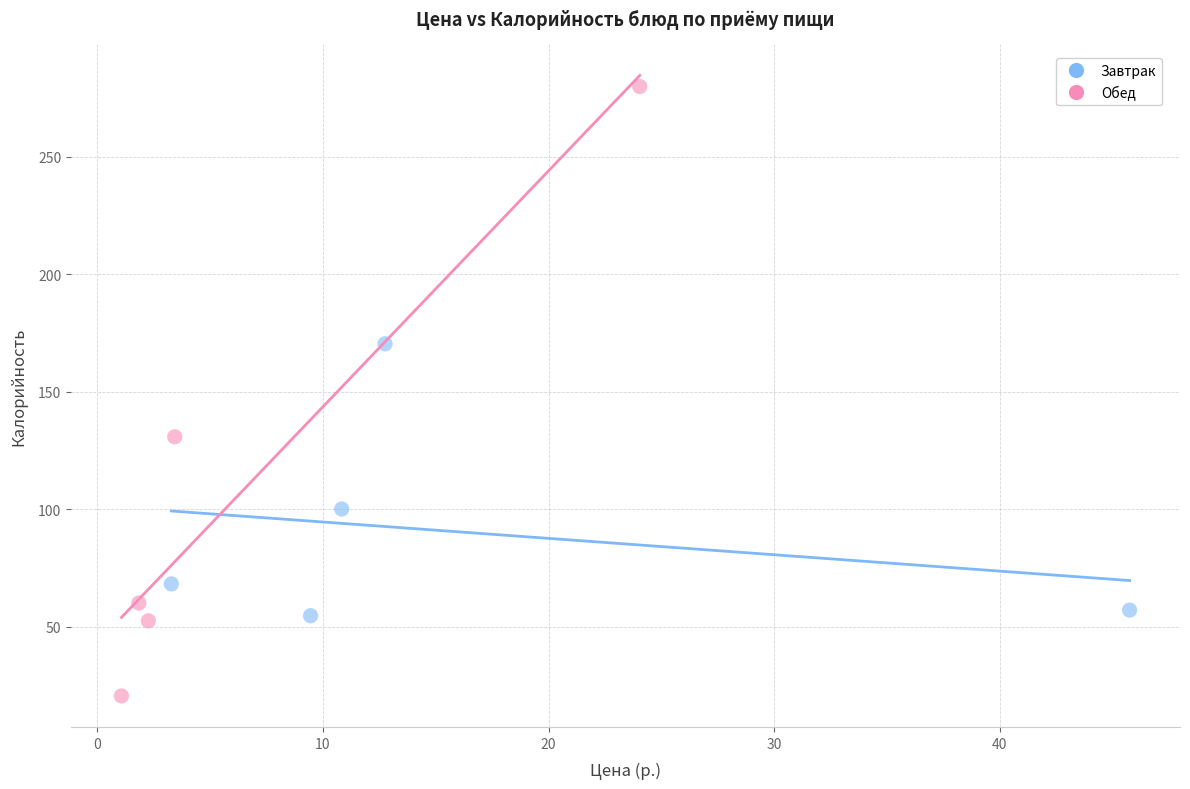

Which series has the widest spread of Y values?

Обед